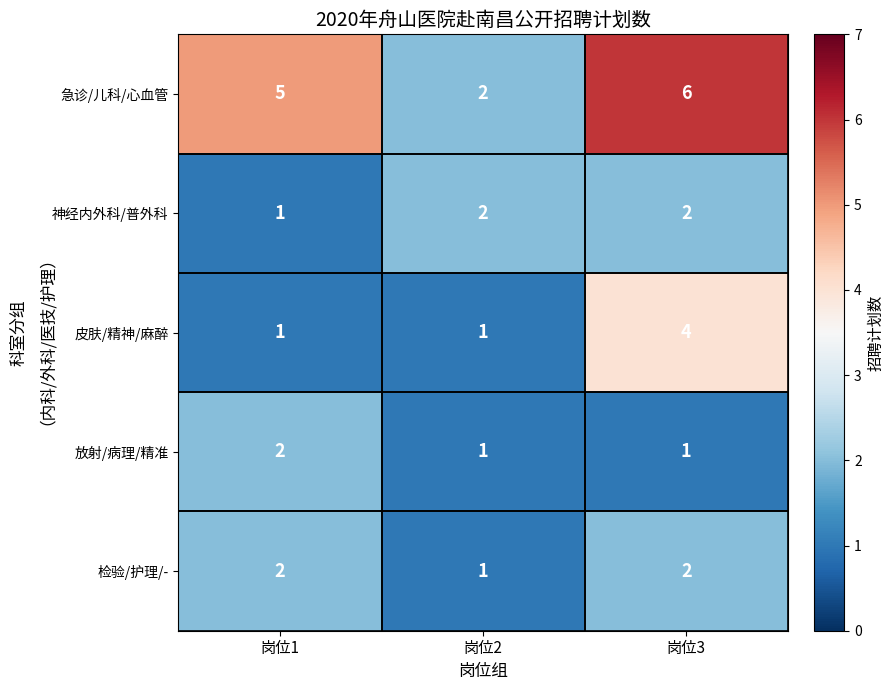

At which category is the sum across all series the highest?

岗位3